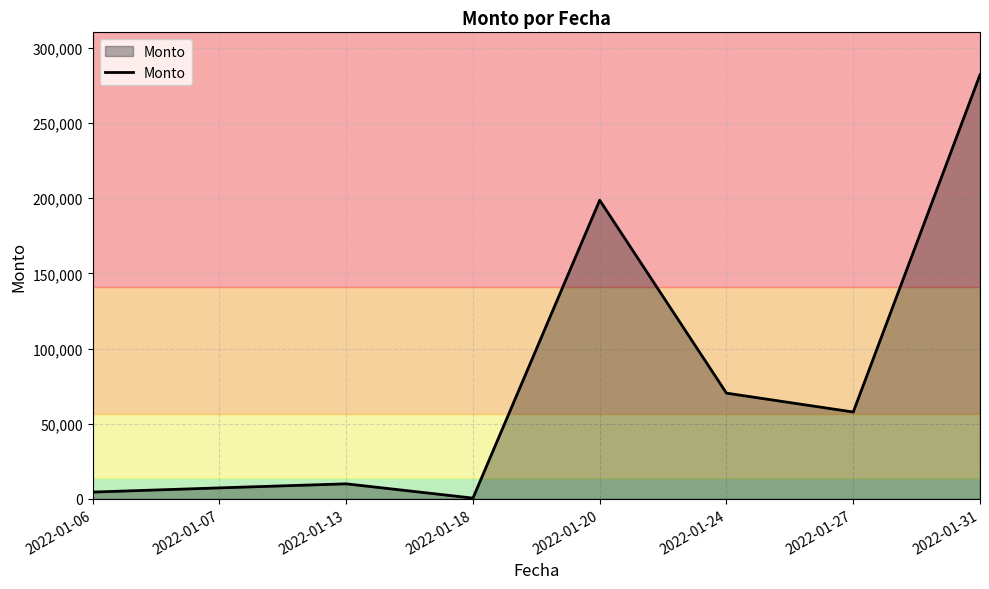

What is the sum of all values?

631122.5